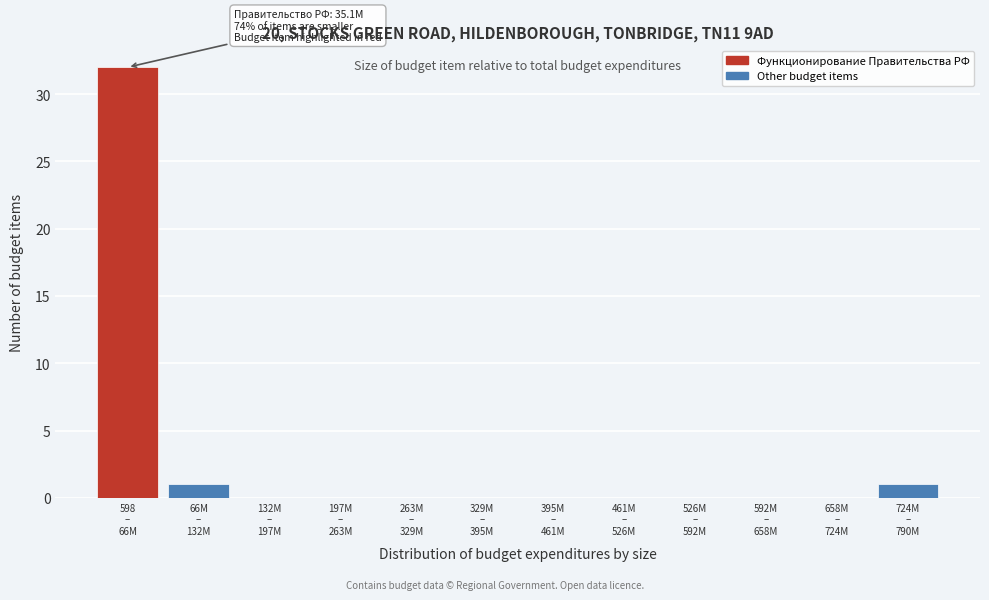

What is the sum of all values?

34